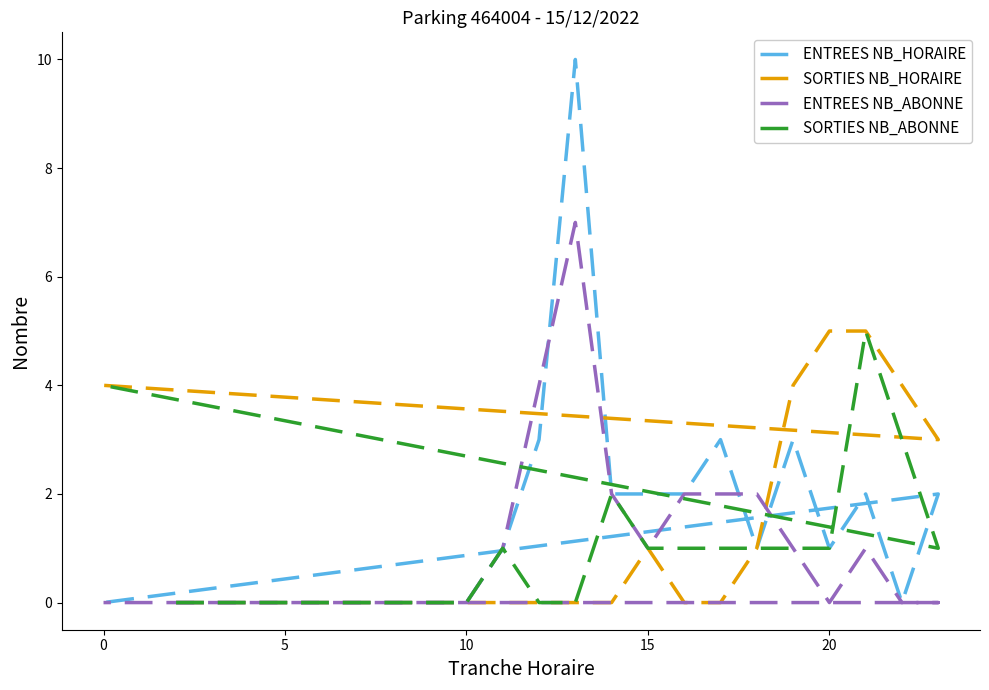

What is the label of the 23rd point from the left?

22